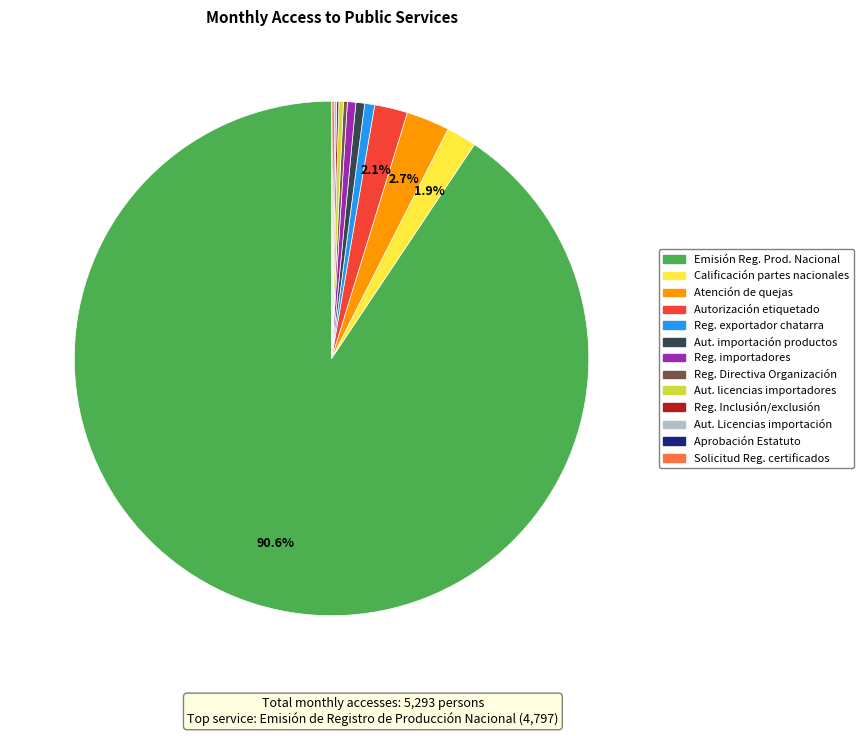

Is there a majority slice in this chart?

Yes